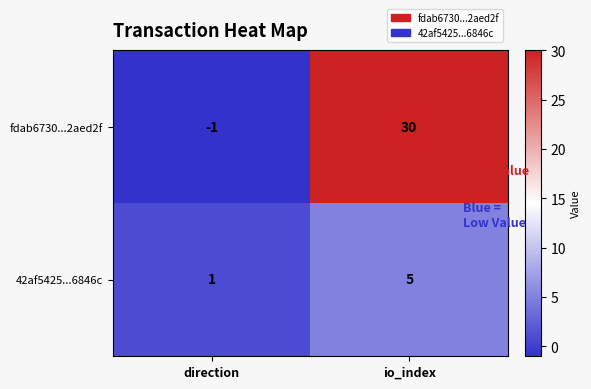

How many series are shown in this chart?

2